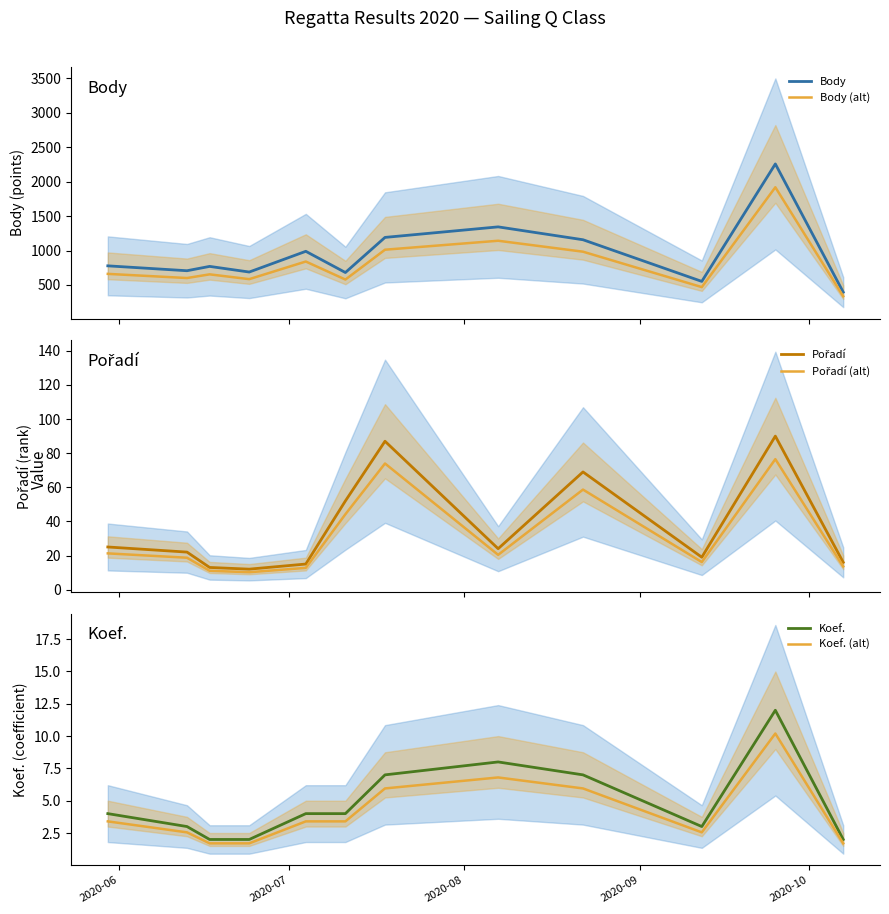

What is the lowest value of the Body (alt) series?

336.6